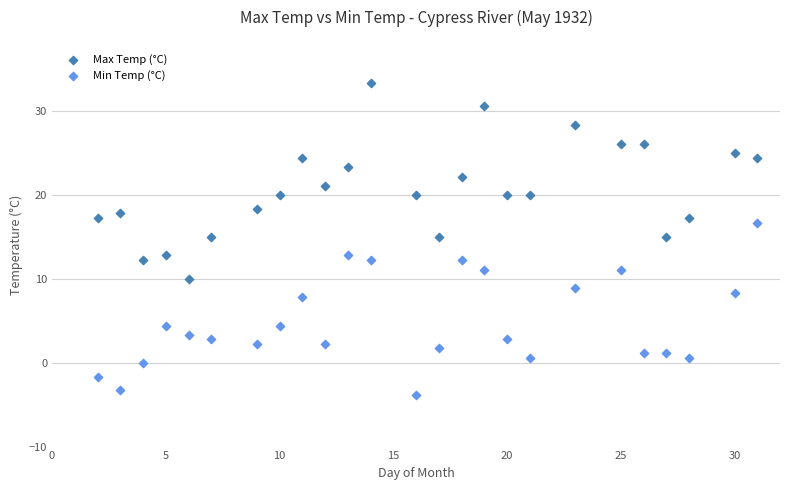

Which series contains the highest Y value?

Max Temp (°C)